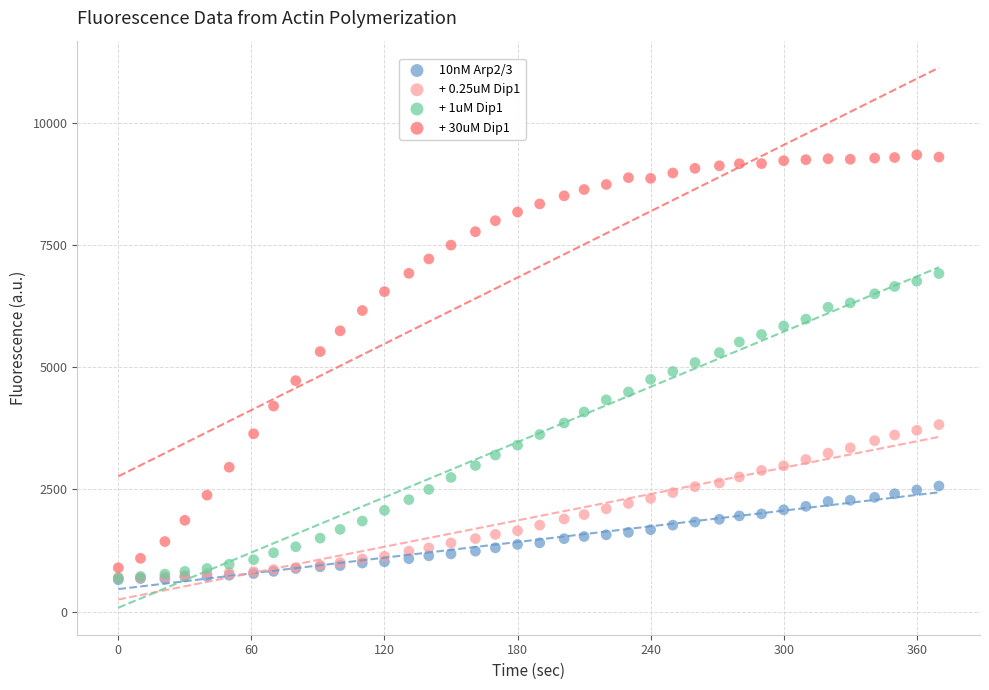

What are all the series names shown in the legend?

10nM Arp2/3, + 0.25uM Dip1, + 1uM Dip1, + 30uM Dip1